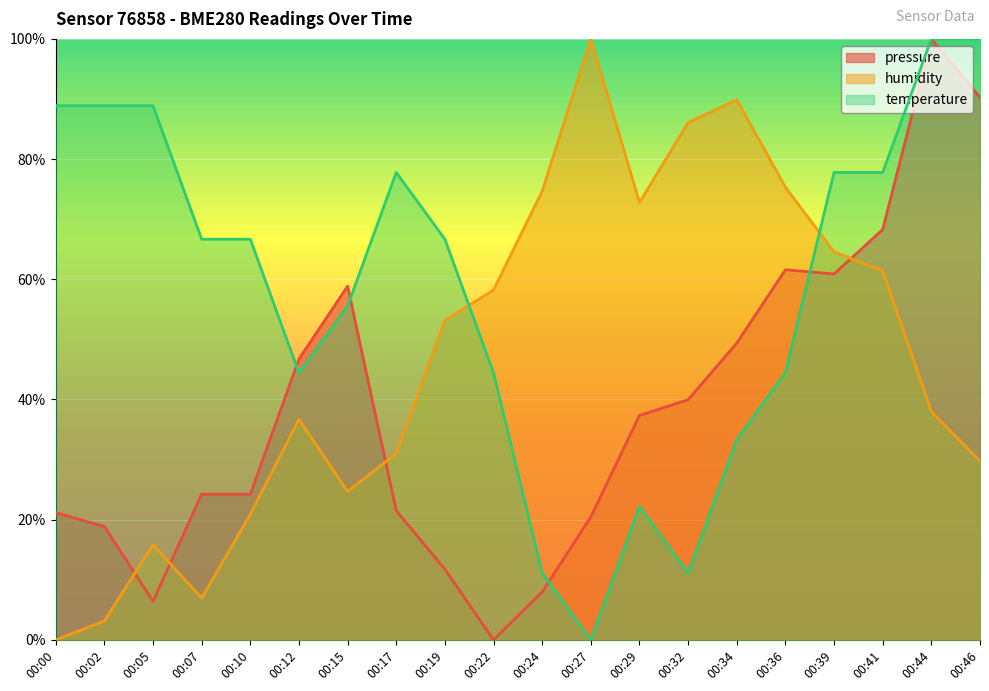

How many lines are shown in the chart?

3